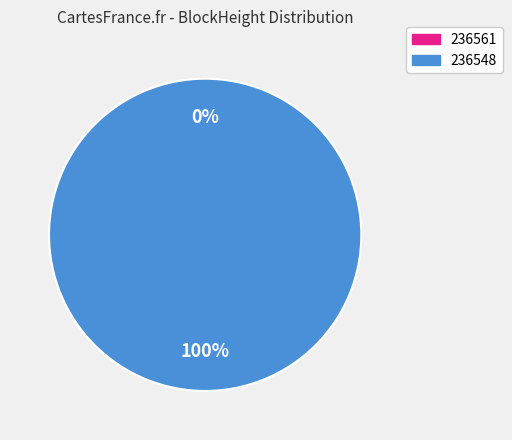

To the nearest percent, what percentage of the pie is 236548?

100%